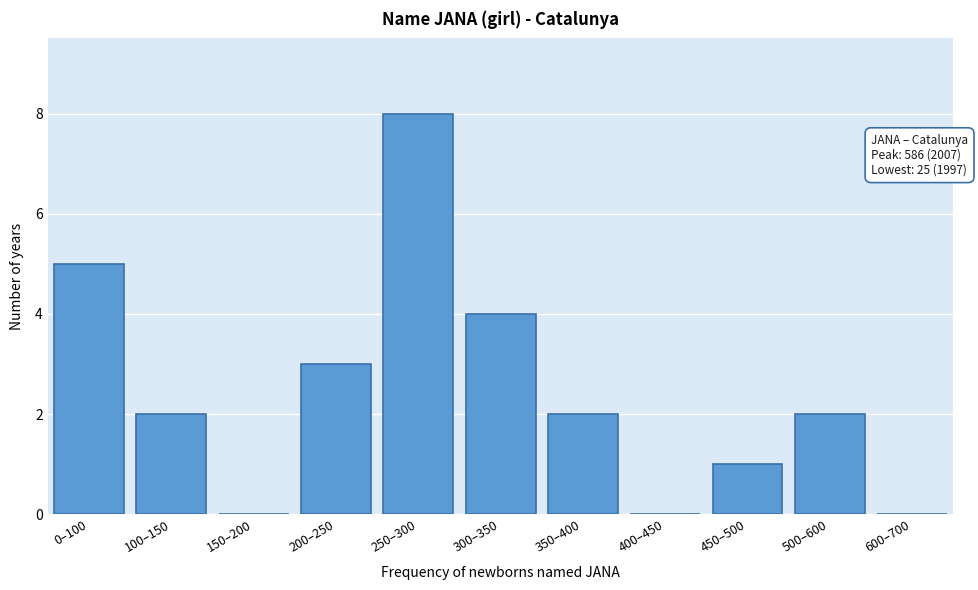

Reading left to right, extract all data points from this chart.

0–100=5	100–150=2	150–200=0	200–250=3	250–300=8	300–350=4	350–400=2	400–450=0	450–500=1	500–600=2	600–700=0